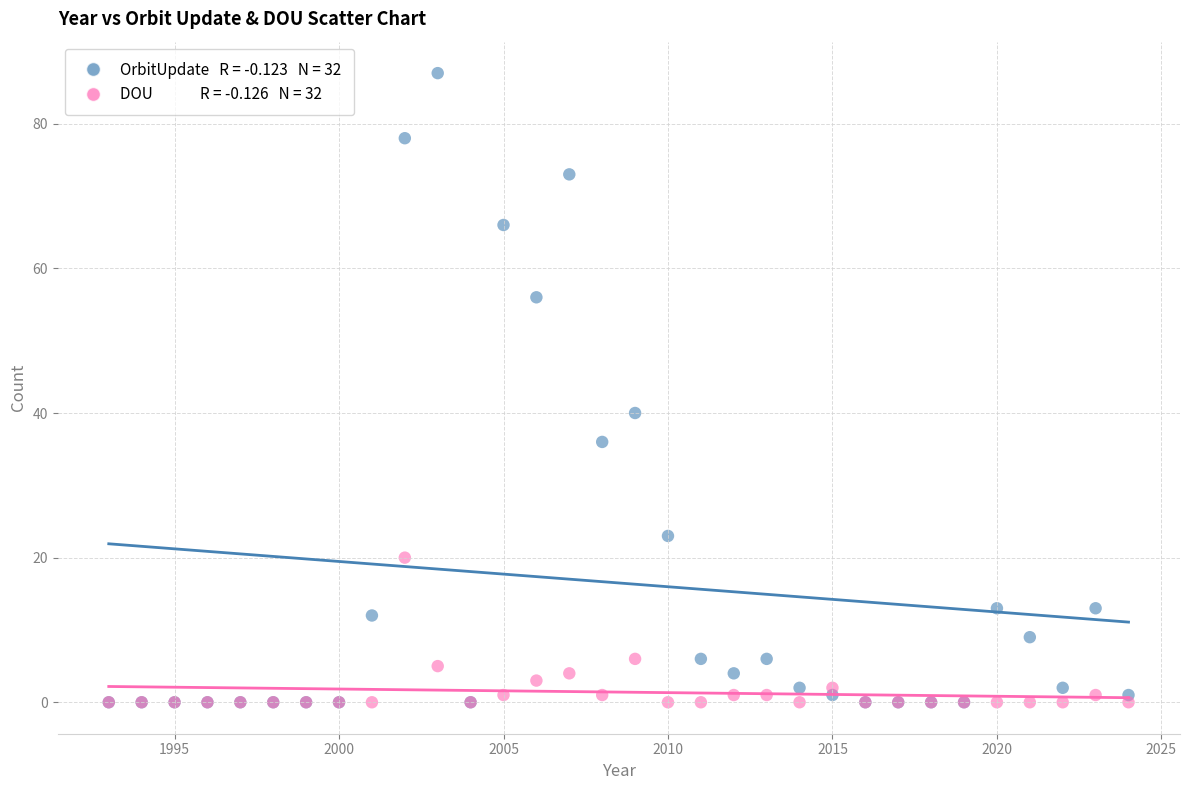

Across all series, what Y value is closest to 43?

40